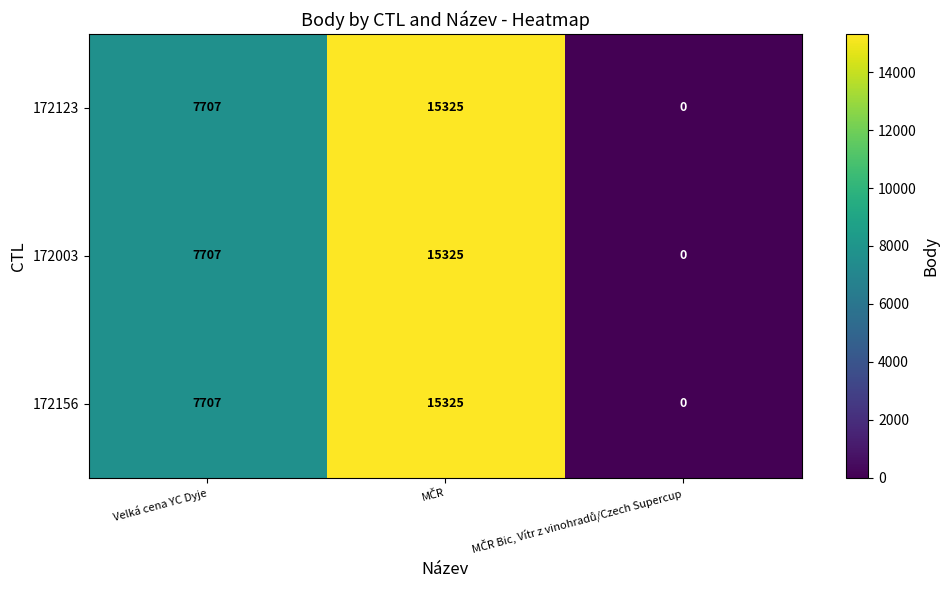

How many 172003 values are between 0 and 15325?

3